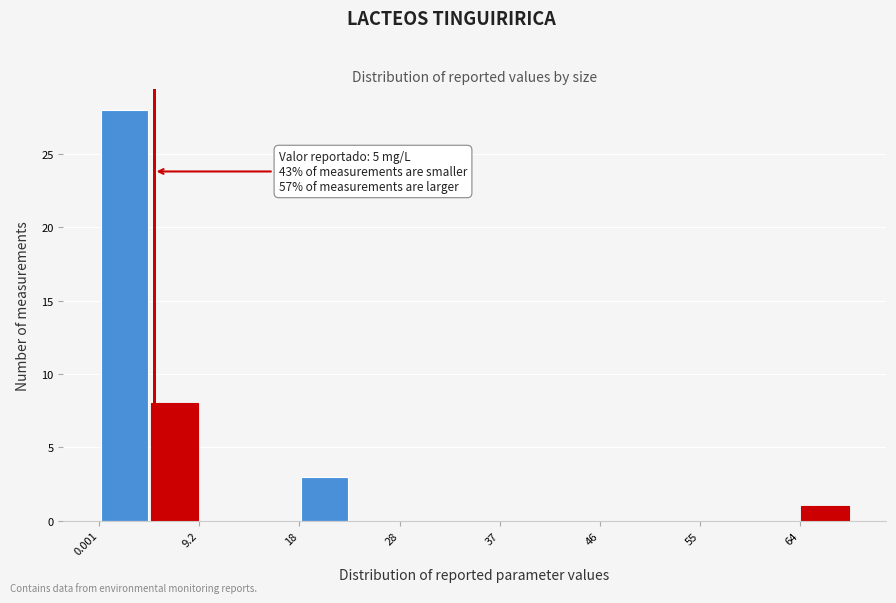

Which range on the x-axis has the tallest bar?

0 to 5